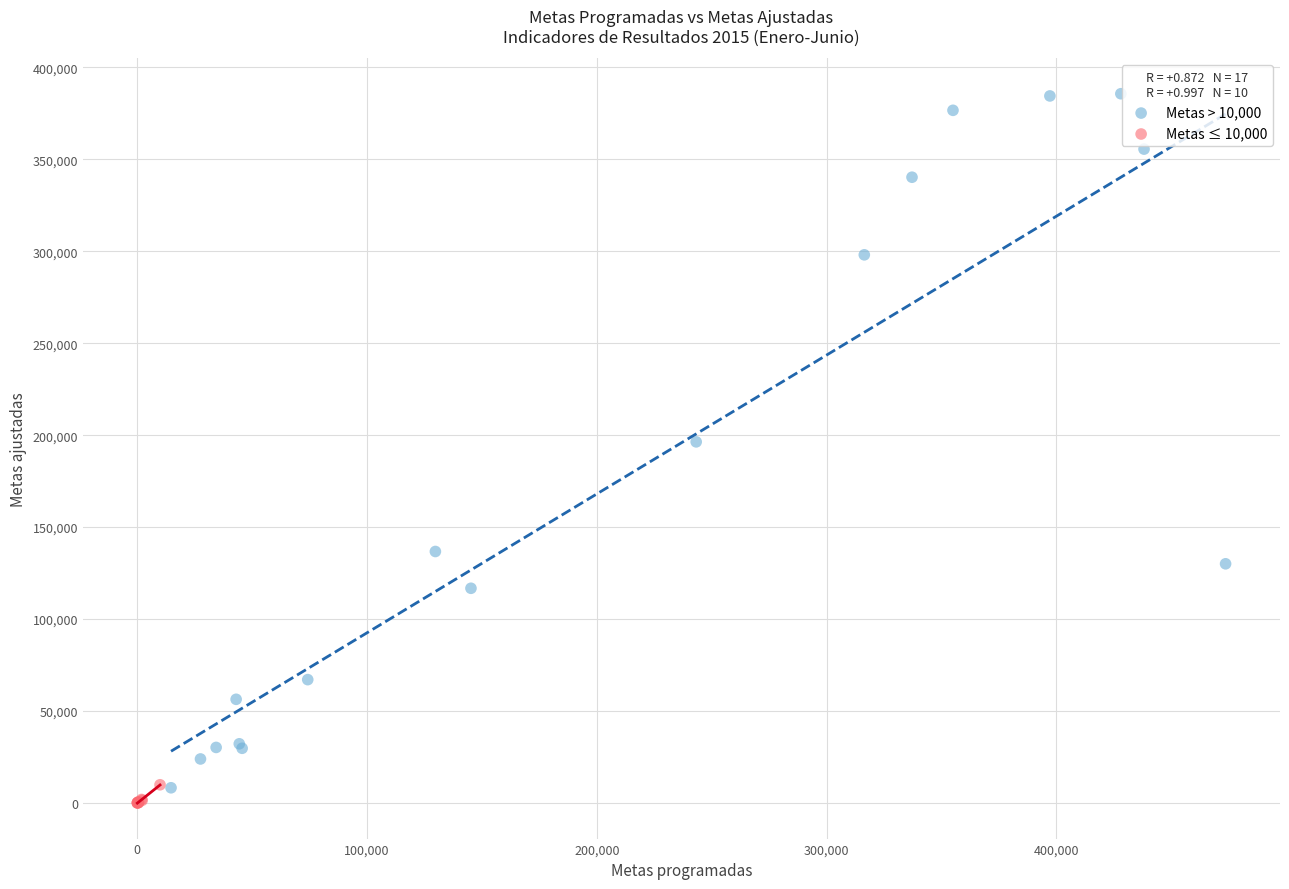

Which series reaches the maximum Y coordinate?

Metas > 10,000